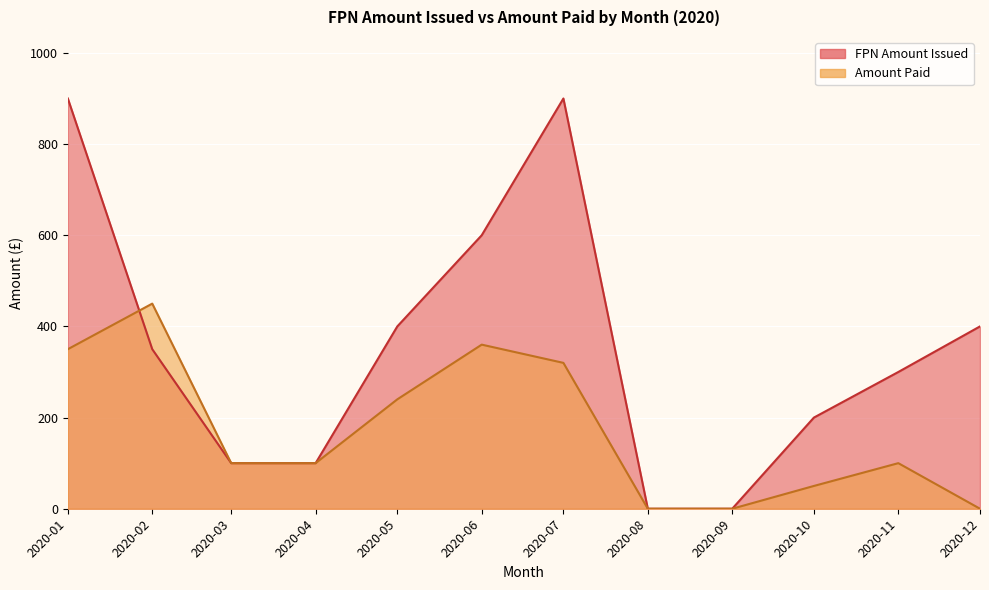

The FPN Amount Issued series shows 231 at 2020-02. True or false?

False